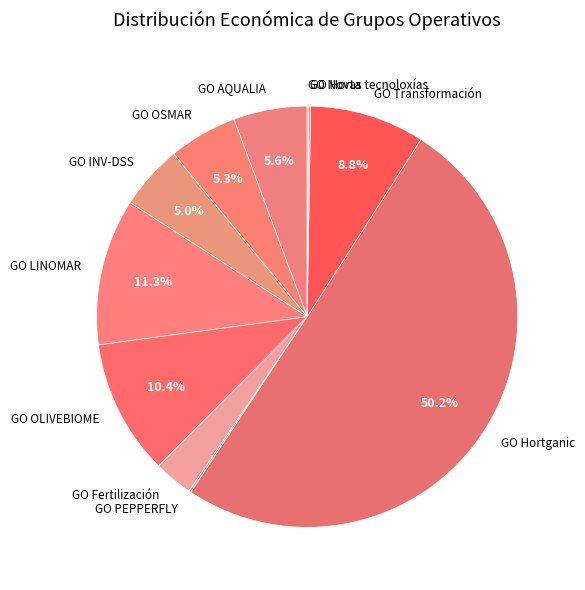

The GO Transformación slice represents 16% of the pie. True or false?

False